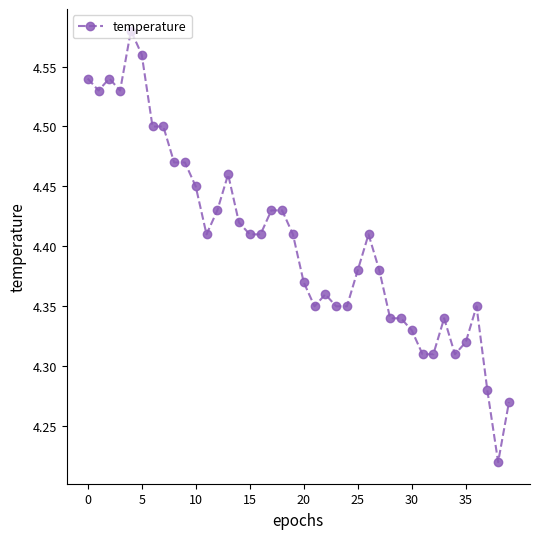

True or false: the data has more than 2 interior local peaks.

True